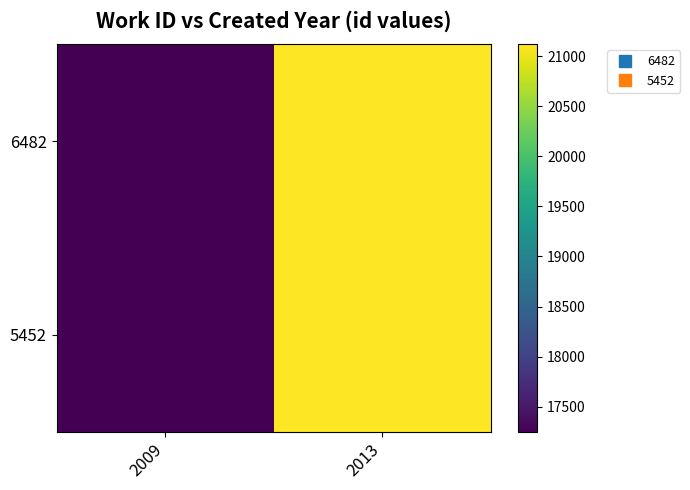

Reading left to right, transcribe all the data shown in this chart.

6482: 2009=17248	2013=21120
5452: 2009=17248	2013=21120